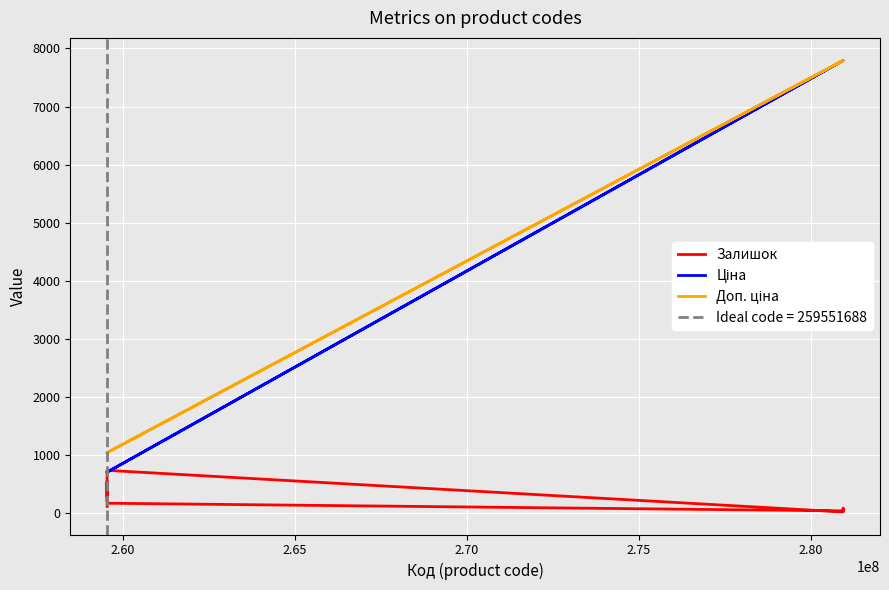

How many data points does each series have?

11